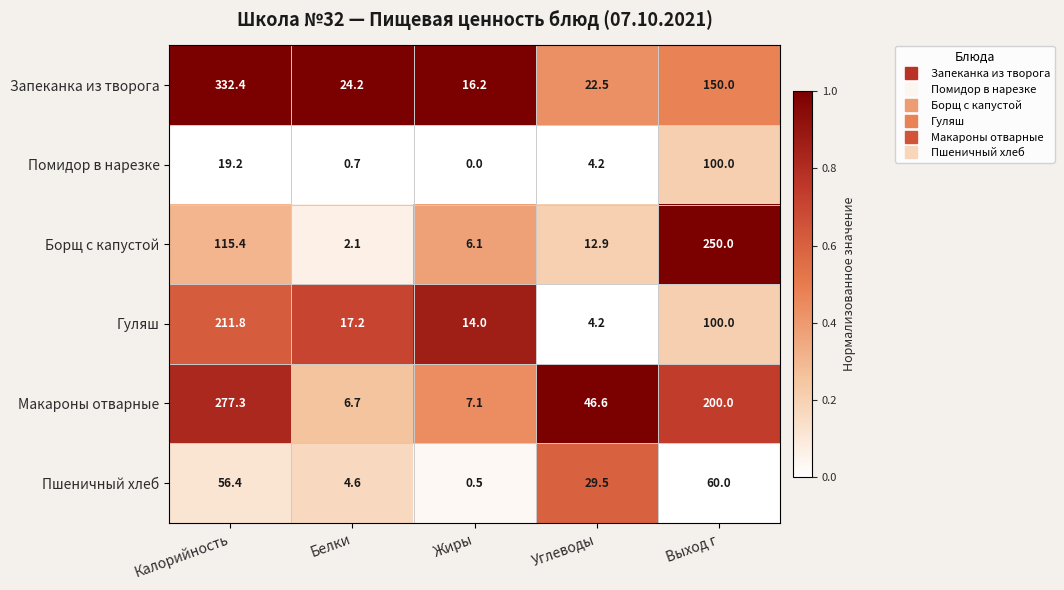

What value does the Пшеничный хлеб series have at Углеводы?

29.5